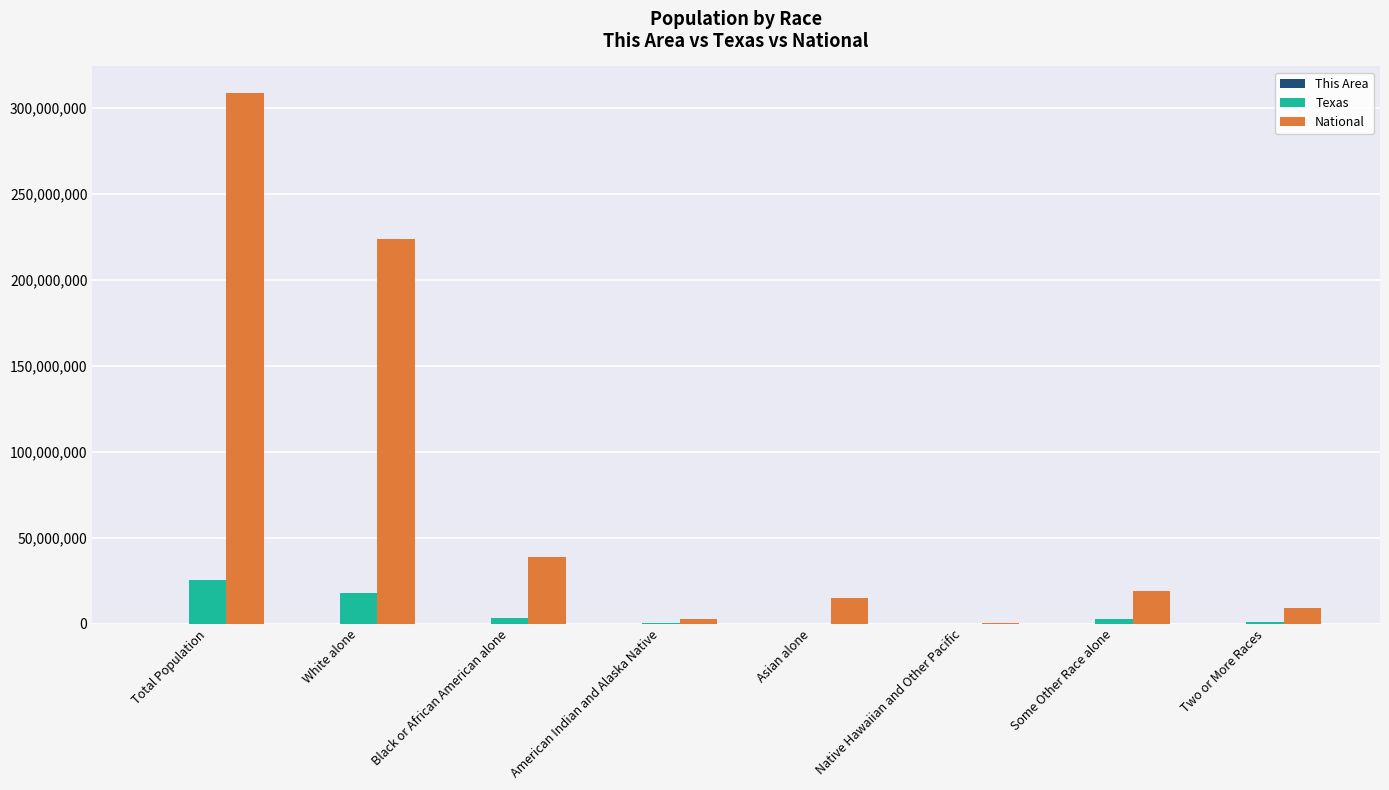

At which category is the sum across all series the highest?

Total Population